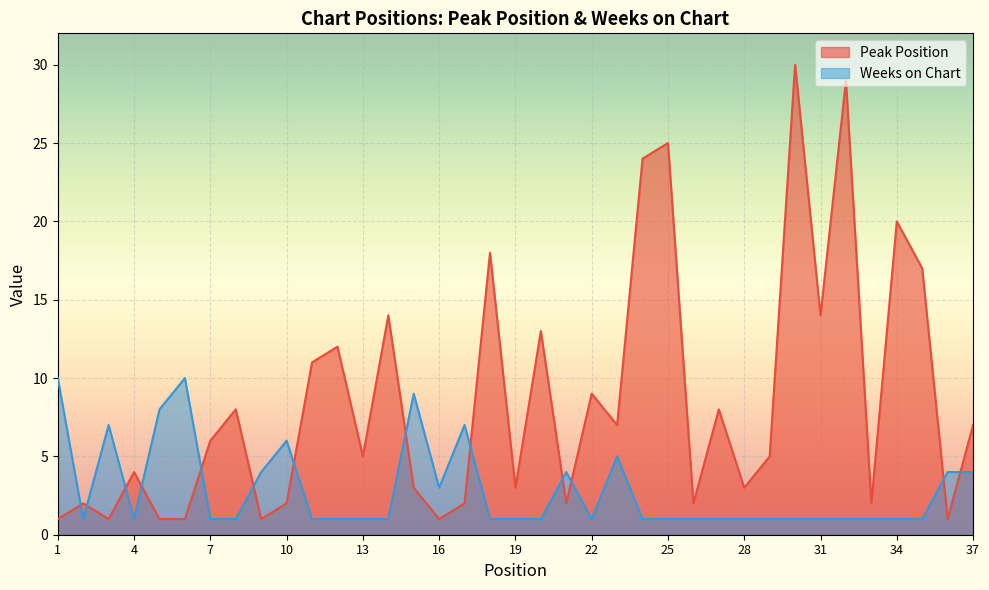

What is the smallest value displayed?

1